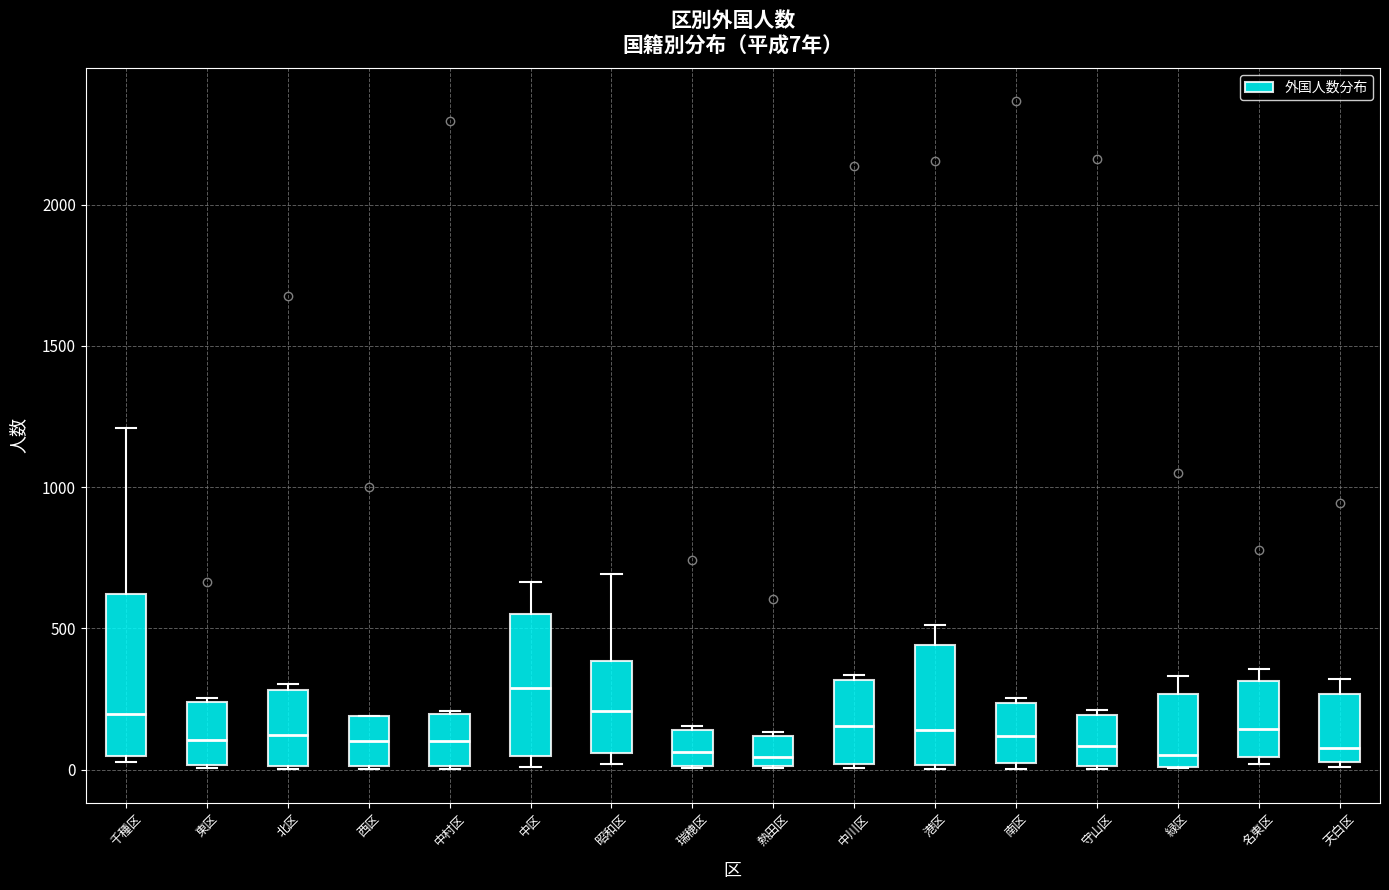

Which box has the highest median line?

中区